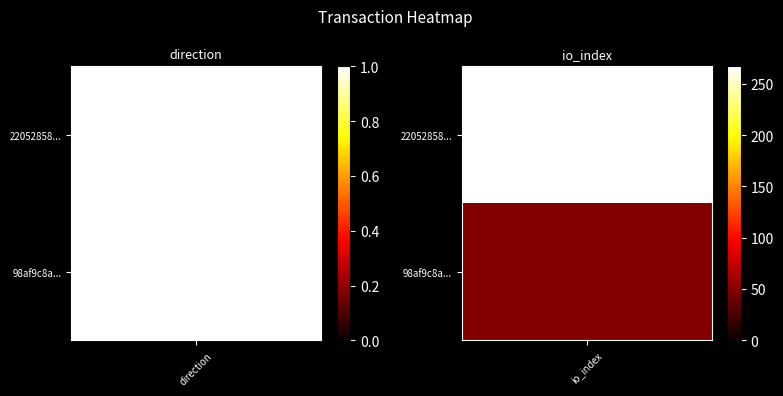

Rank the categories by 220528588e7c6bbd35a74c95c1335f20b943f4f value from highest to lowest.

1, 0